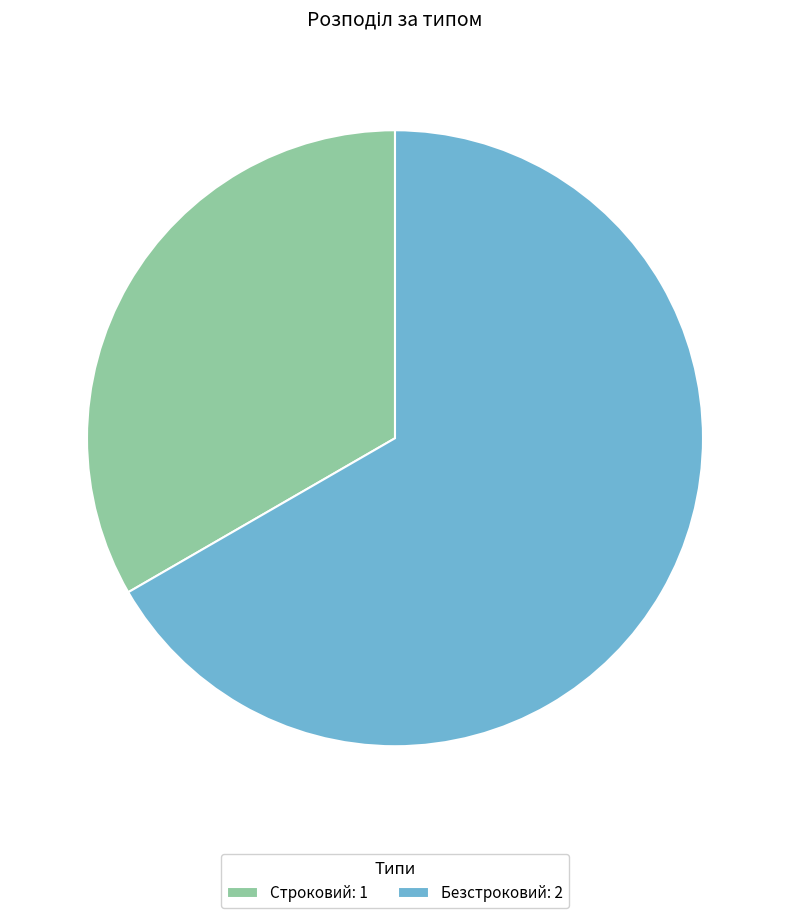

The Строковий slice represents 42% of the pie. True or false?

False